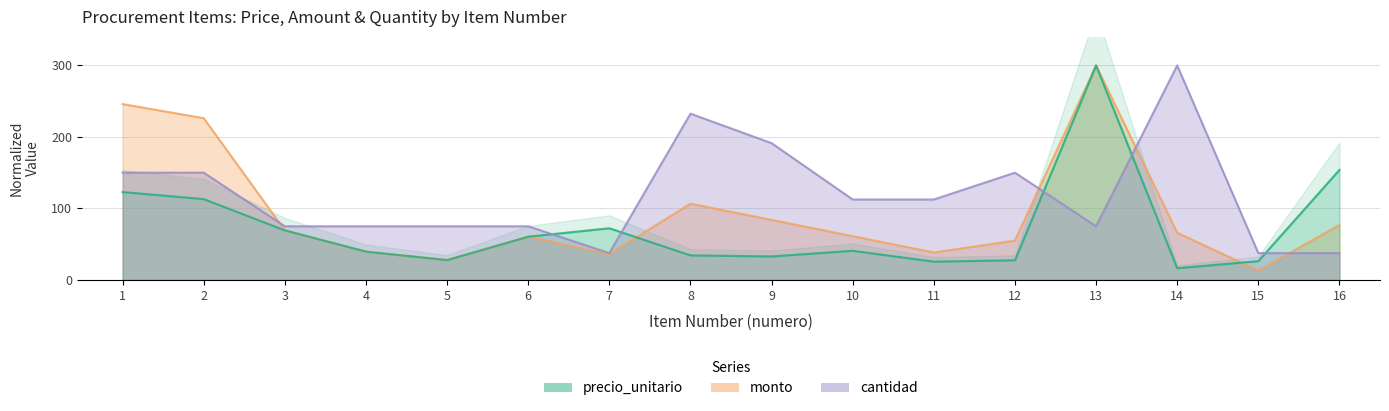

Reading left to right, transcribe all the data shown in this chart.

precio_unitario: 123.0	113.1	69.3	39.6	27.8	60.5	72.3	34.4	32.9	40.8	25.6	27.5	300.0	16.5	26.3	153.9
monto: 245.9	226.2	69.3	39.6	27.8	60.5	36.1	106.6	83.9	61.2	38.4	55.1	300.0	65.9	13.1	77.0
cantidad: 150.0	150.0	75.0	75.0	75.0	75.0	37.5	232.5	191.2	112.5	112.5	150.0	75.0	300.0	37.5	37.5